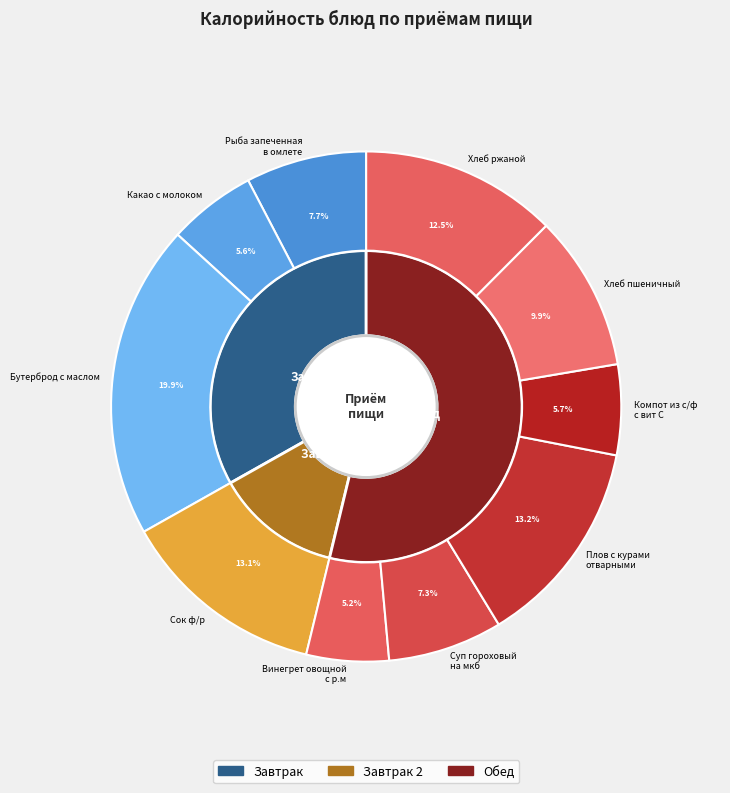

To the nearest percent, what is the difference between the largest and smallest slice percentages?

15%